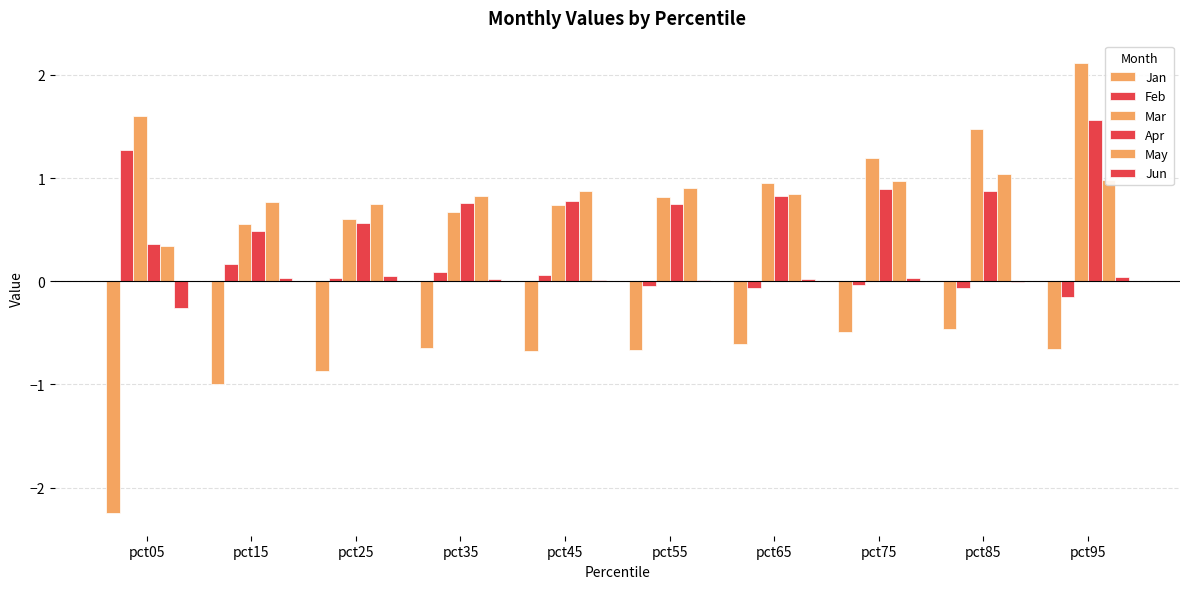

How many series are shown in this chart?

6